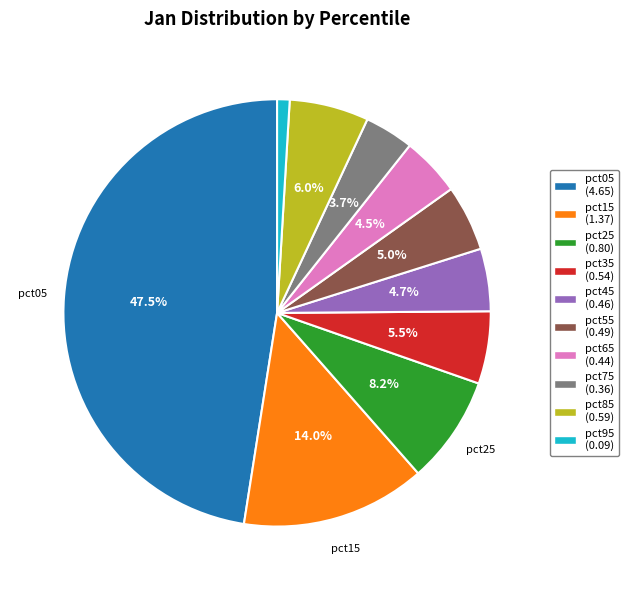

Does any single category account for the majority?

No